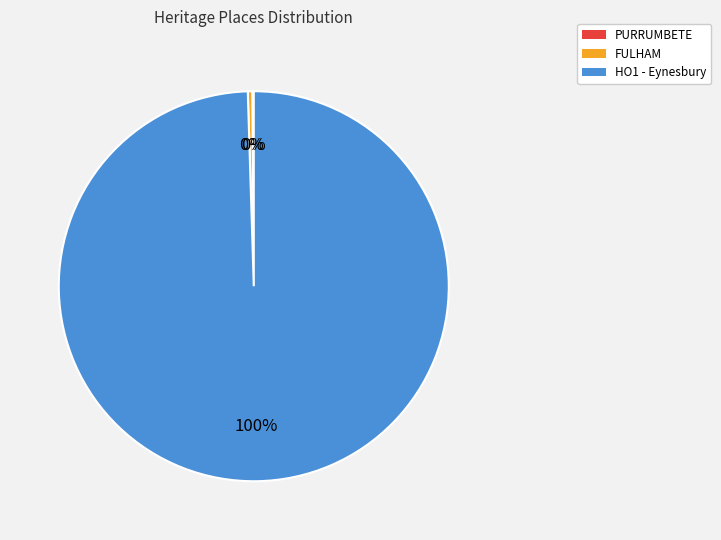

Does HO1 - Eynesbury account for over 50% of the chart?

Yes